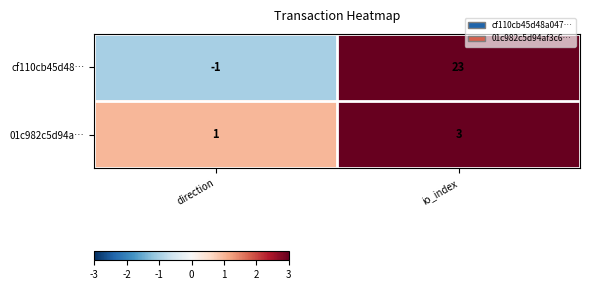

What is the difference between the cf110cb45d48… values at io_index and direction?

24